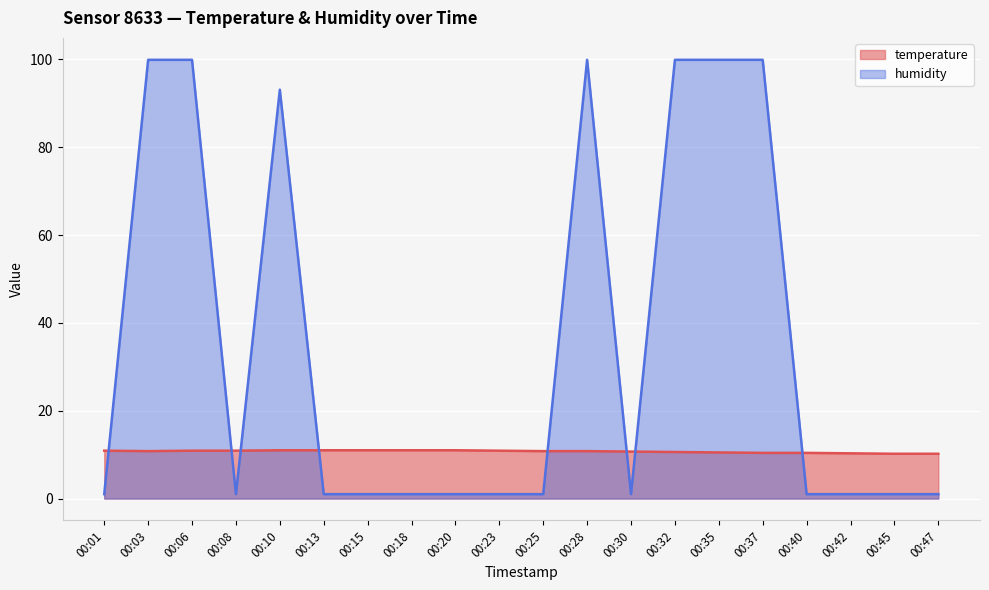

How many intersections are there between humidity and temperature?

8